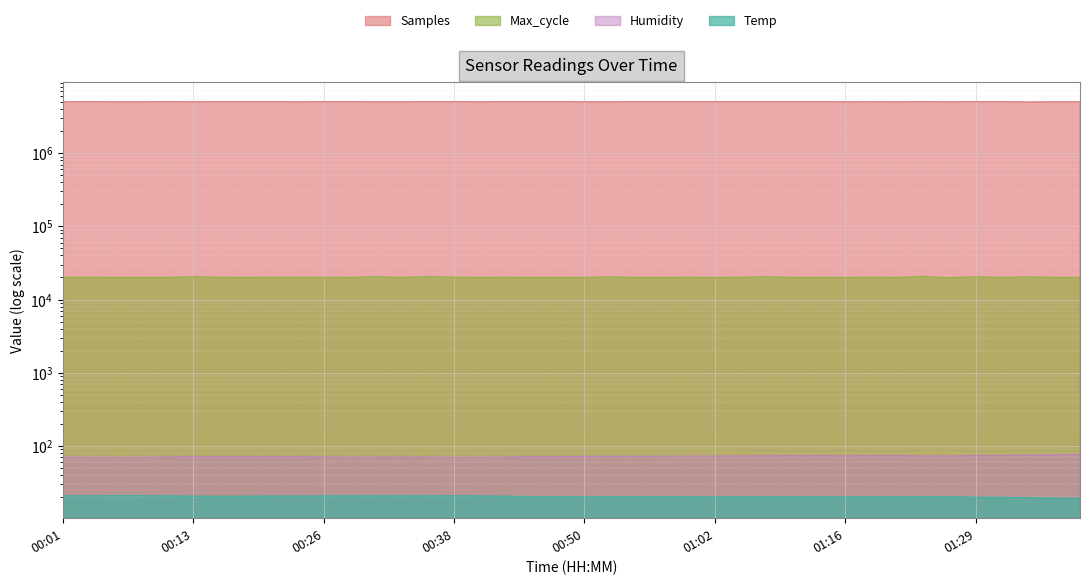

How many series are shown in this chart?

4